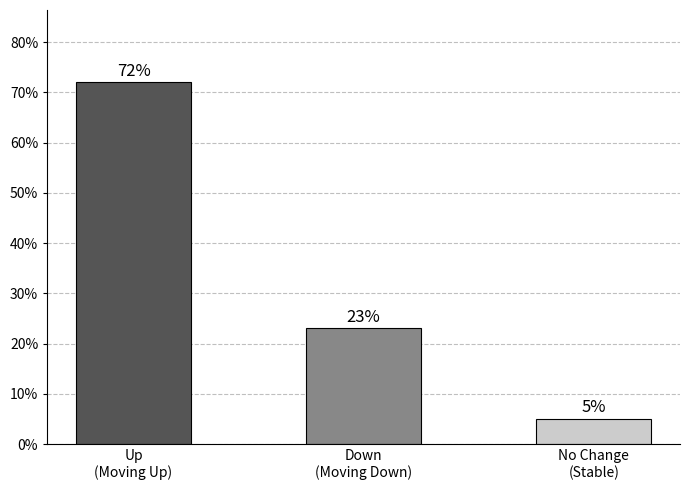

Which category has the highest value across all series?

Up
(Moving Up)